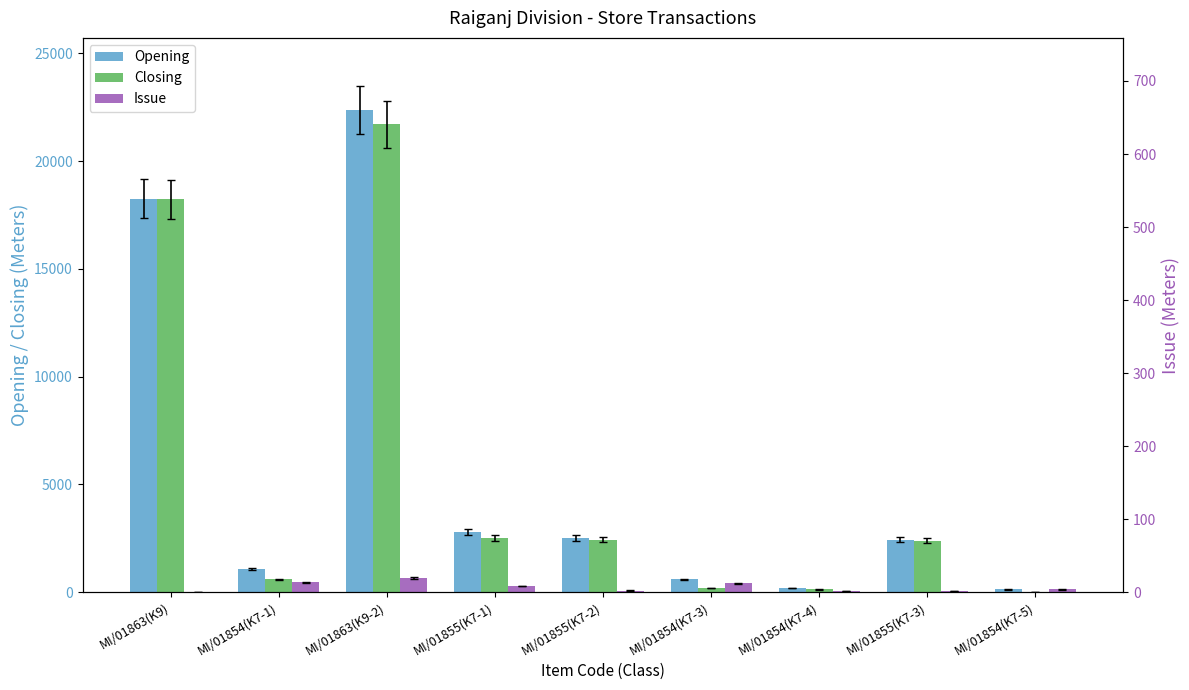

What are all the series names shown in the legend?

Opening, Closing, Issue